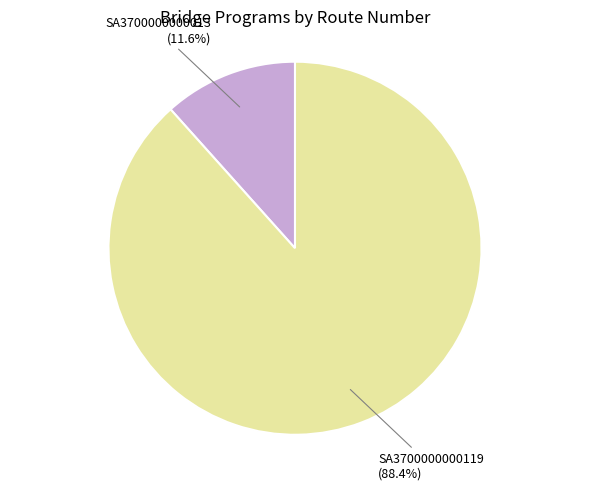

Does any single category account for the majority?

Yes